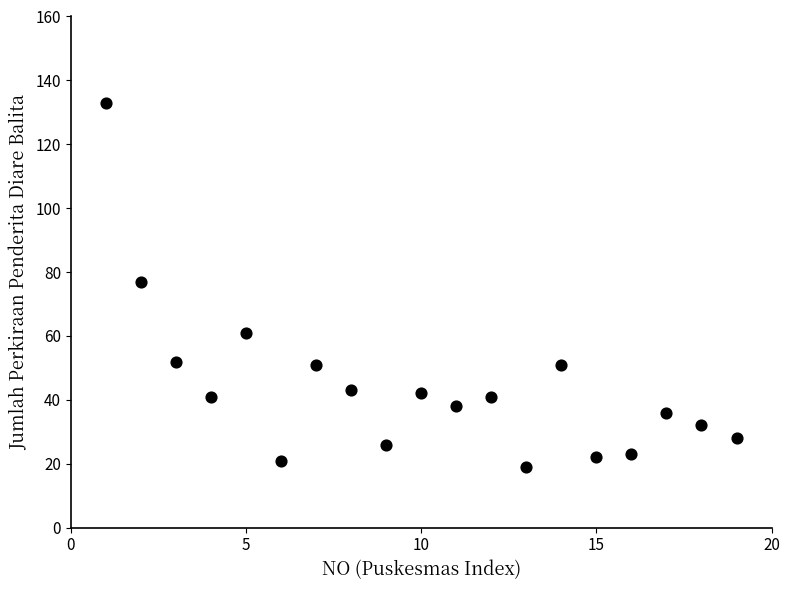

What is the range of X values (max minus min)?

18